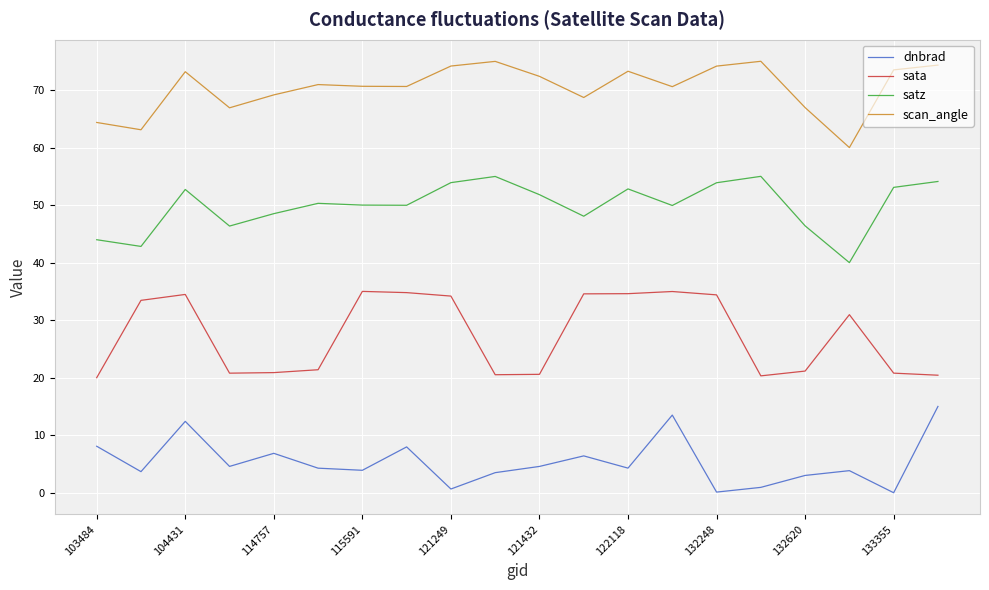

In satz, how many points are higher than both neighbors (excluding endpoints)?

5